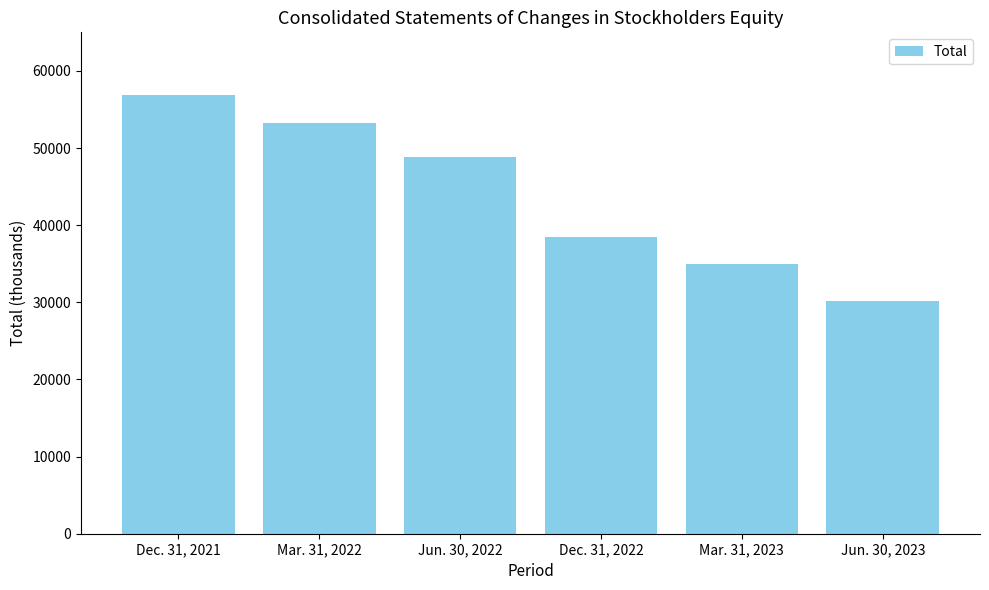

What is the difference between the values at Dec. 31, 2022 and Mar. 31, 2022?

14833